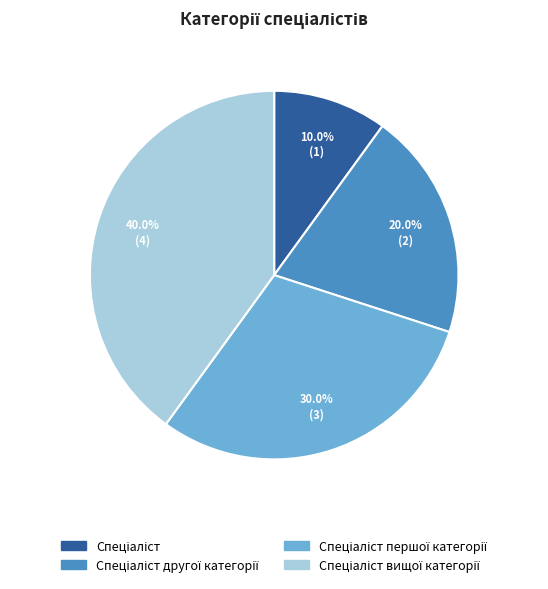

Does any single category account for the majority?

No